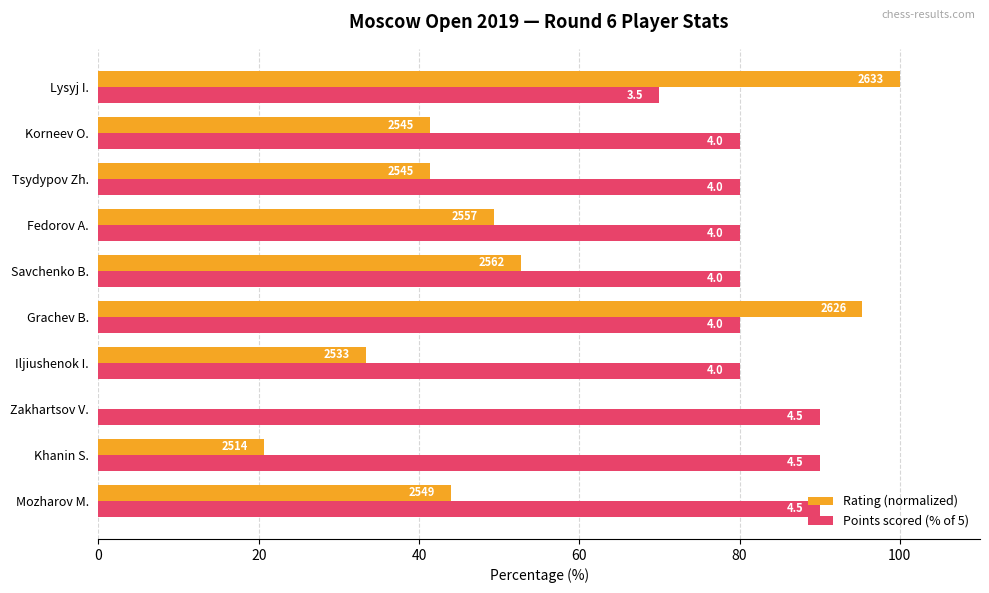

What is the difference between the maximum and second lowest values in the Points scored (% of 5) series?

10.0